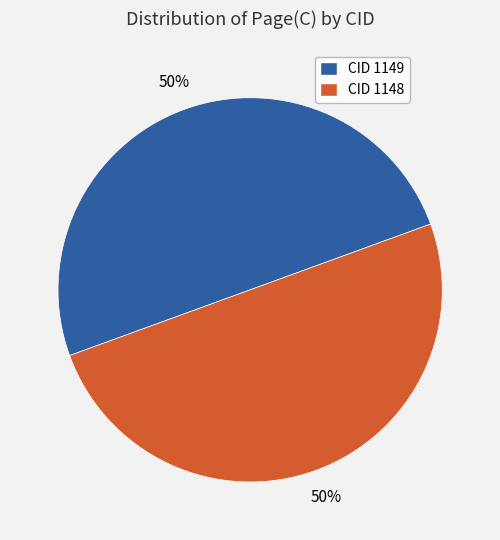

The CID 1149 slice represents 63% of the pie. True or false?

False